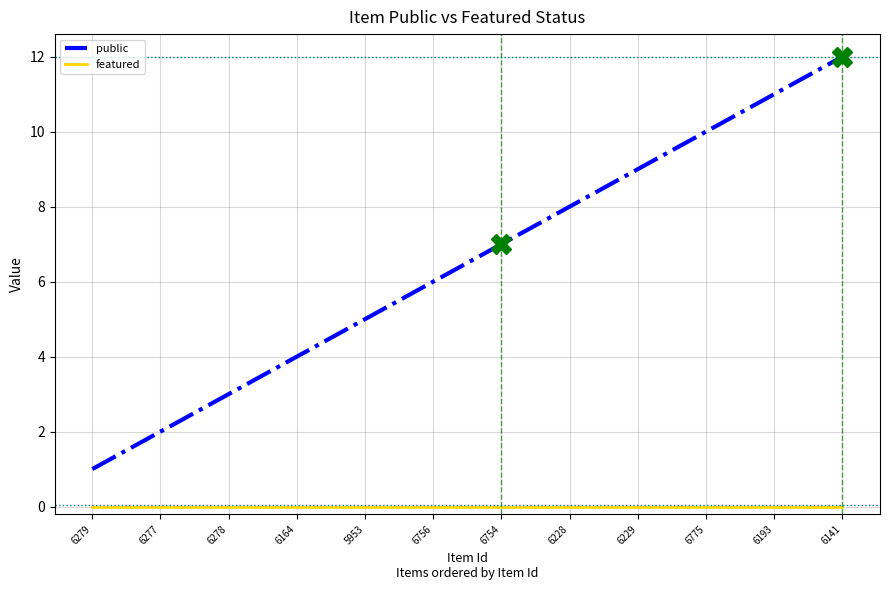

True or false: public and featured cross at least once.

False